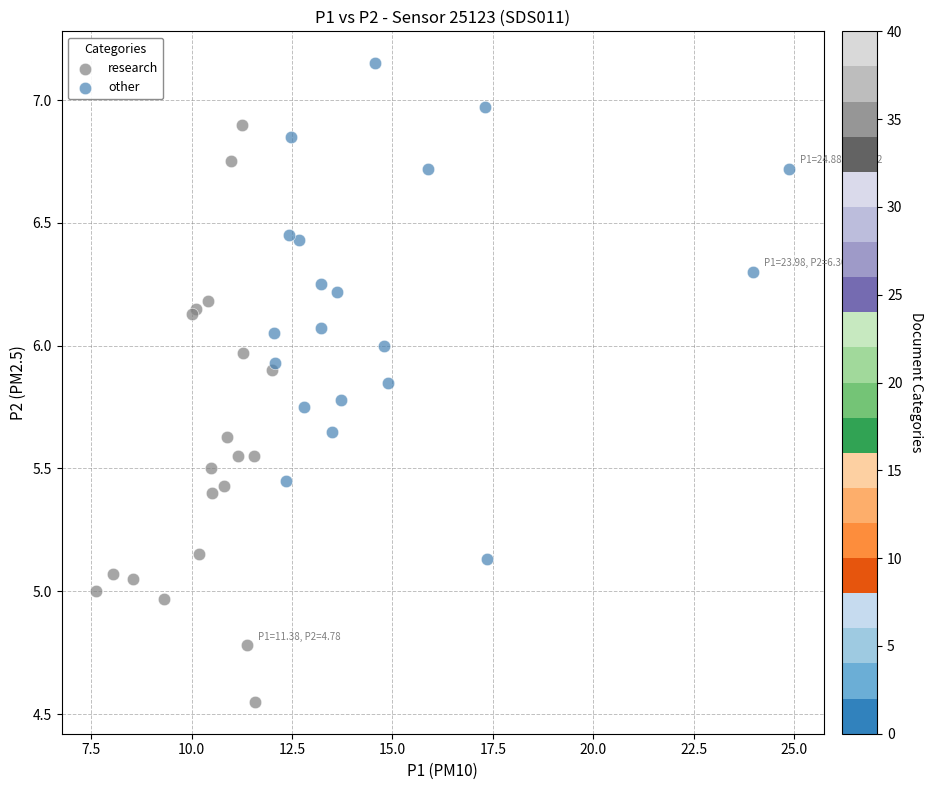

Which series contains the highest Y value?

other